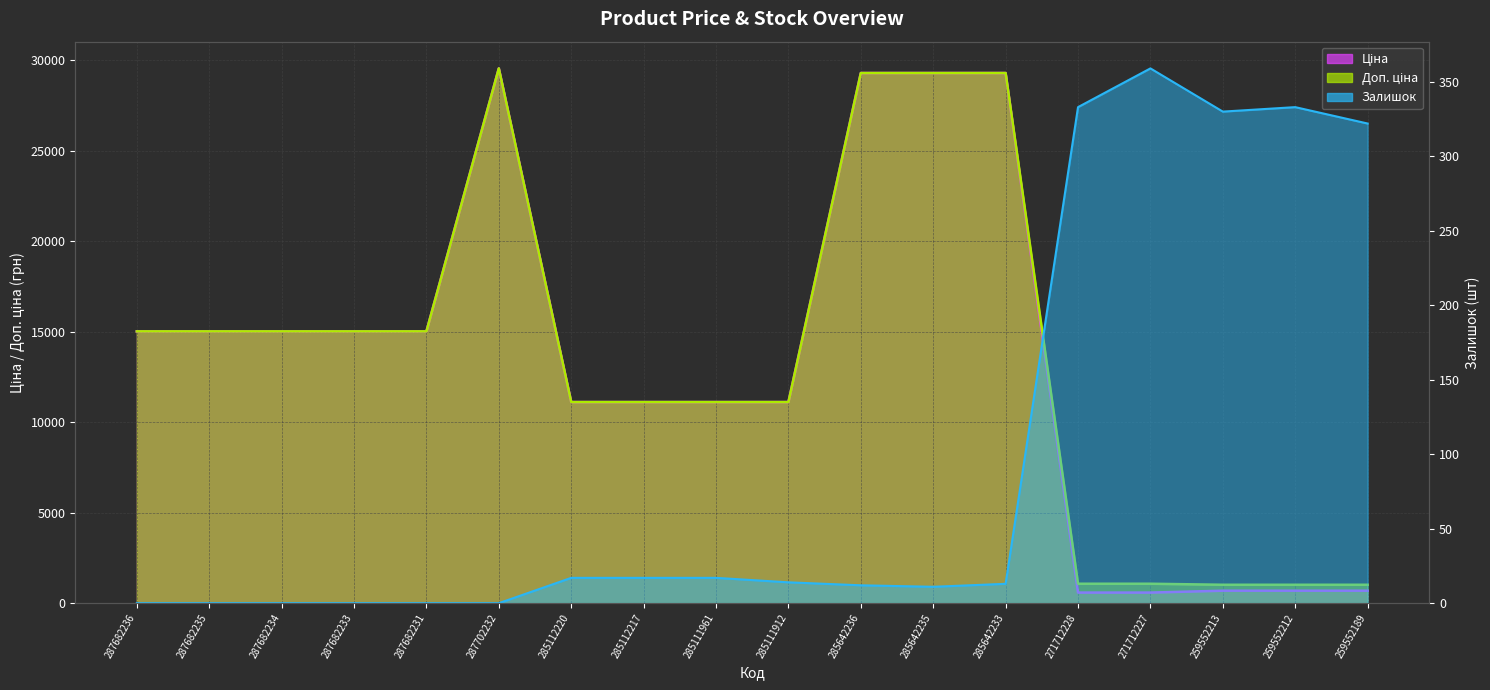

Which series has the largest total across all categories?

Доп. ціна (line)